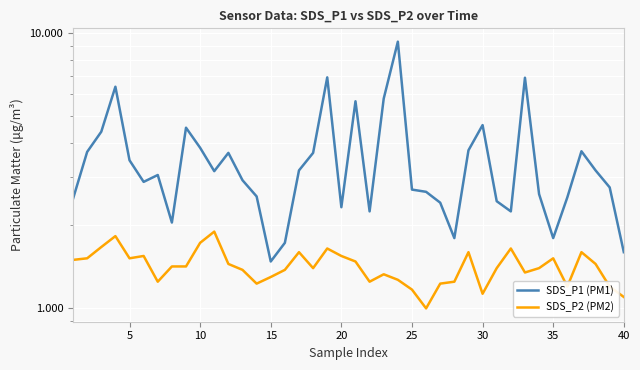

What is the maximum value for SDS_P1 (PM1)?

9.3